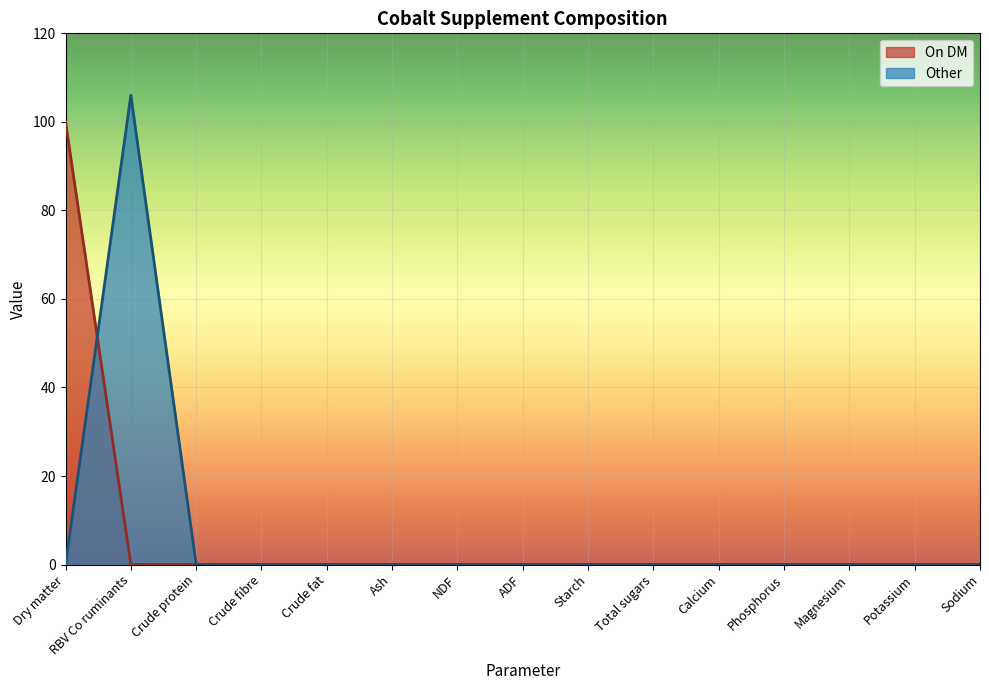

List the labels in order of Other value, largest first.

RBV Co ruminants, Dry matter, Crude protein, Crude fibre, Crude fat, Ash, NDF, ADF, Starch, Total sugars, Calcium, Phosphorus, Magnesium, Potassium, Sodium